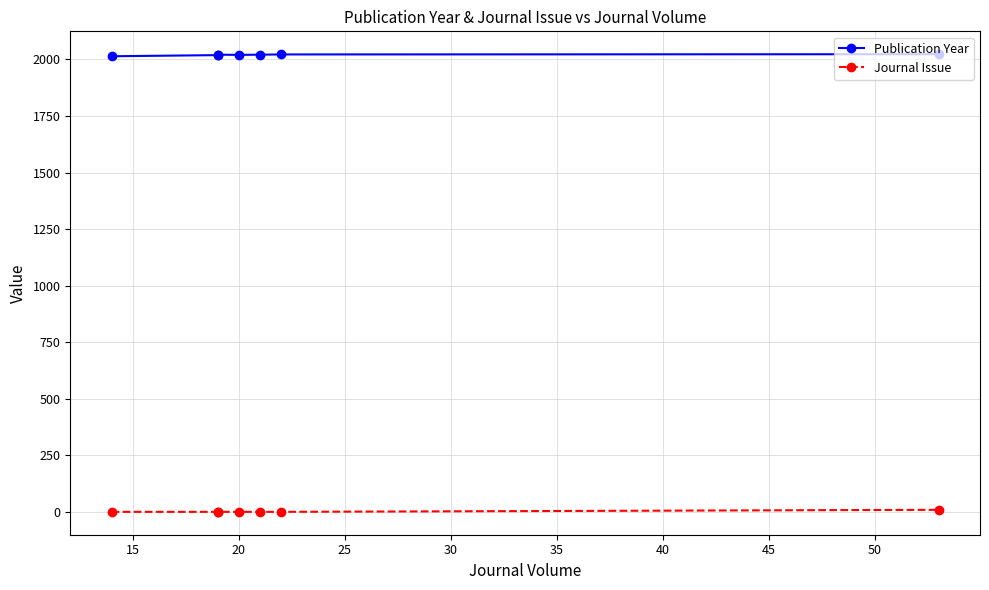

True or false: Journal Issue and Publication Year cross at least once.

False